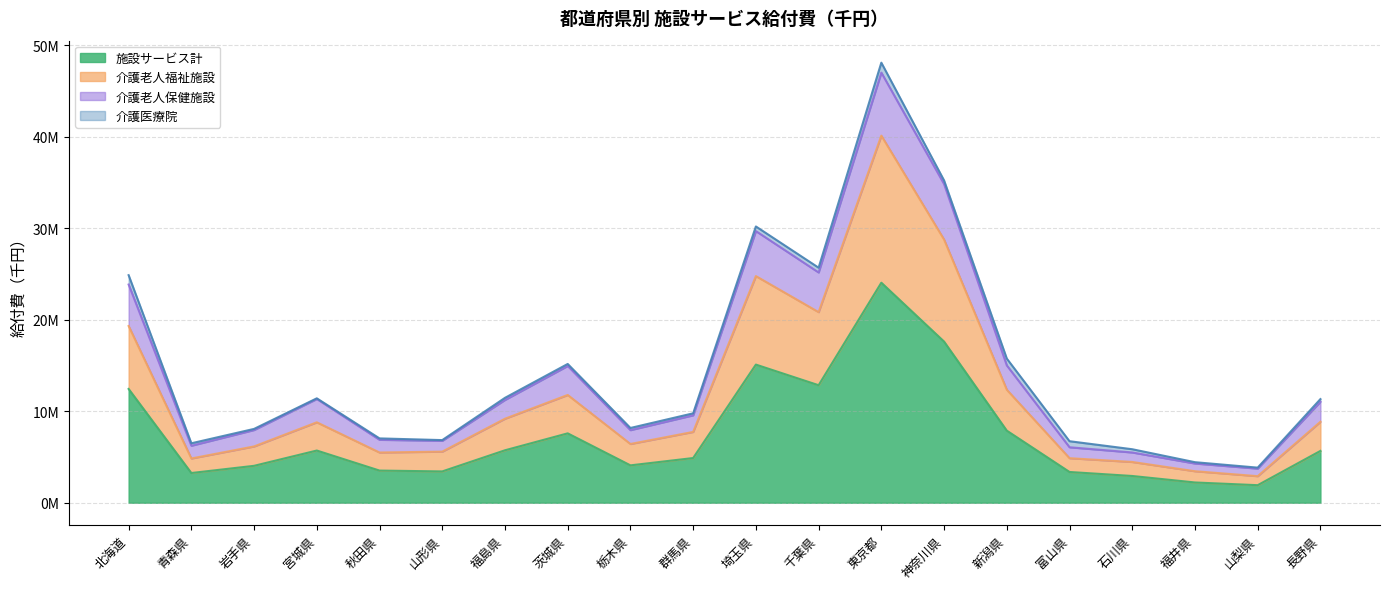

Rank the categories by 介護老人福祉施設 value from lowest to highest.

山梨県, 福井県, 石川県, 青森県, 富山県, 秋田県, 山形県, 岩手県, 栃木県, 群馬県, 宮城県, 長野県, 福島県, 茨城県, 新潟県, 北海道, 千葉県, 埼玉県, 神奈川県, 東京都